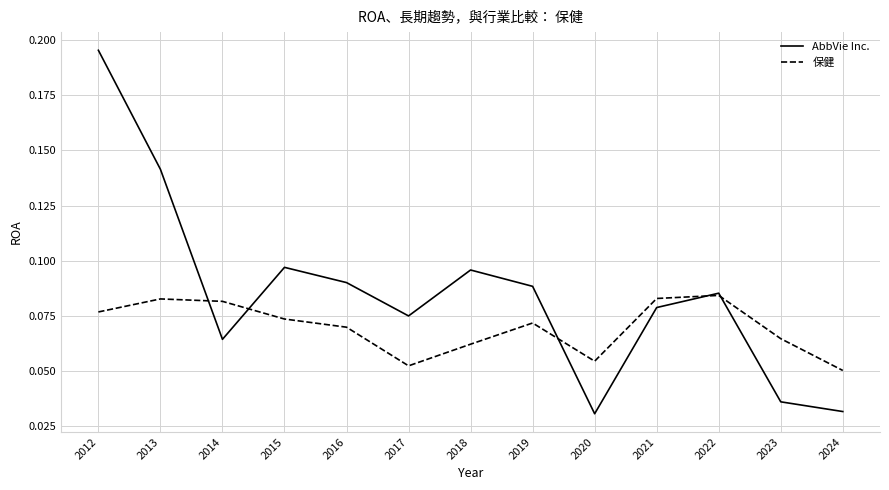

The 保健 series shows 0.0 at 2015. True or false?

False